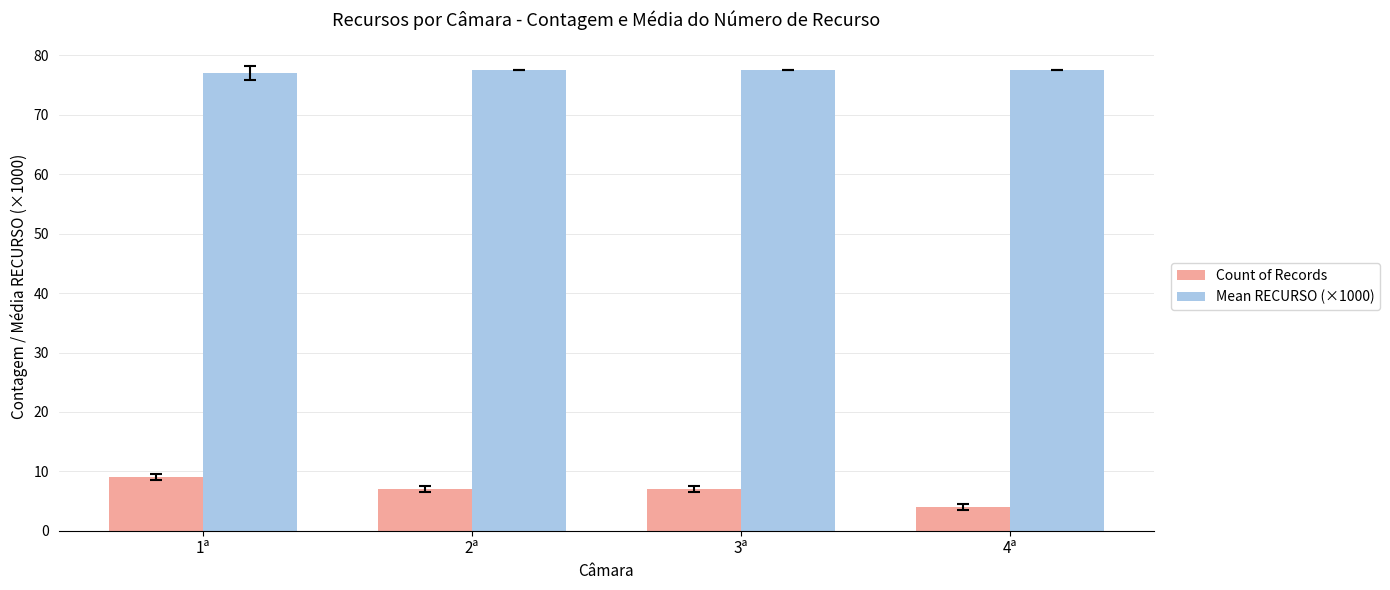

How many categories are shown in the chart?

4